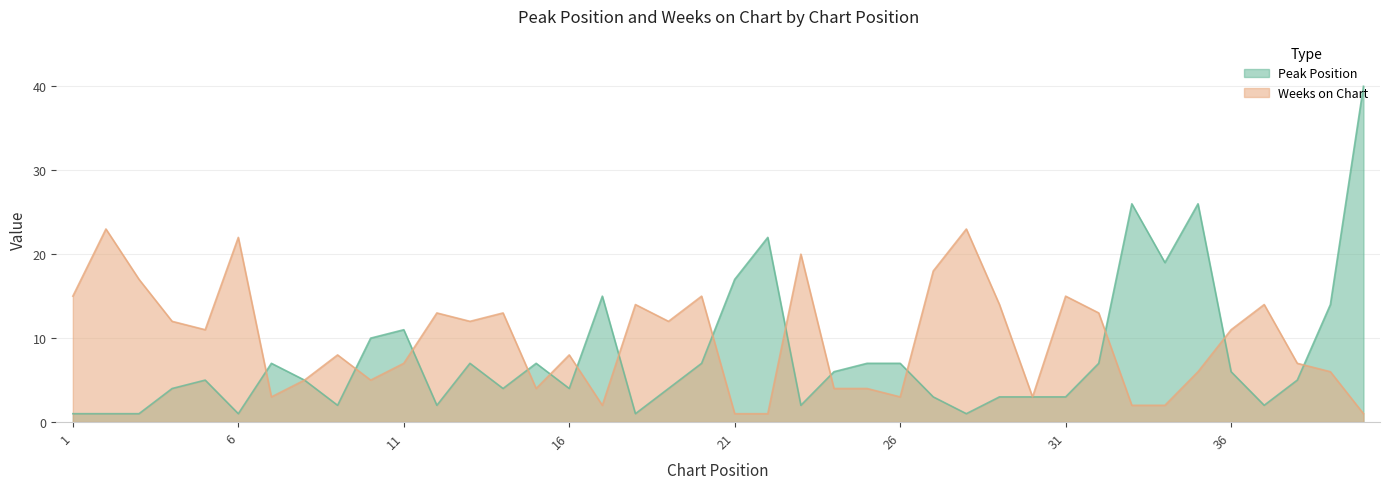

At which label does Weeks on Chart reach its peak?

2